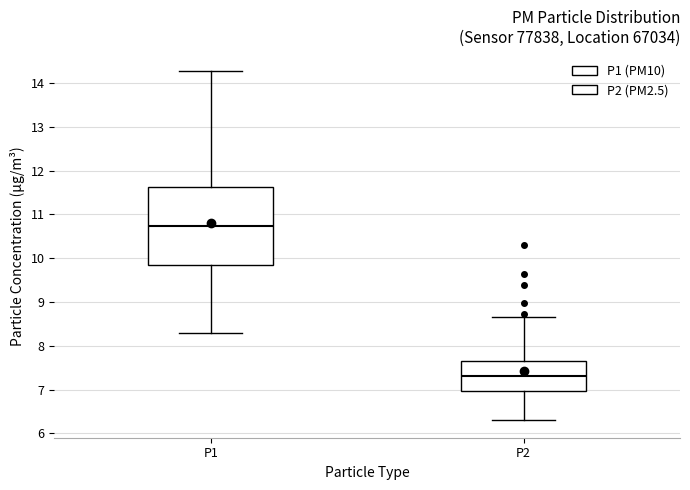

Where does the upper whisker of the box for P2 end on the y-axis? The values are not printed on the chart, so give them approximately, as read against the axis.

8.7